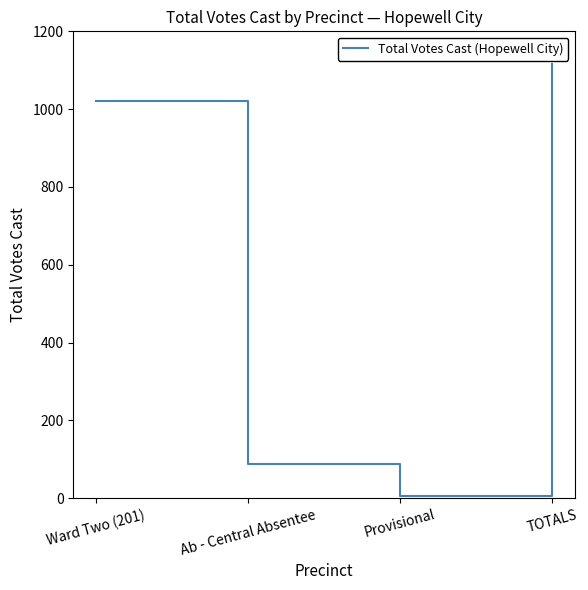

Where is the data nearest to the value 560?

Ward Two (201)